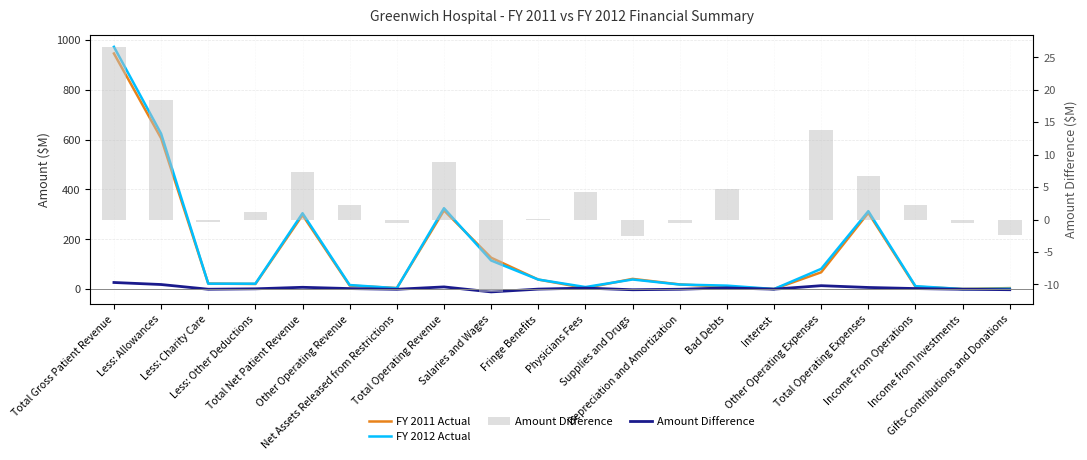

What is the average value of the FY 2011 Actual series?

142.5